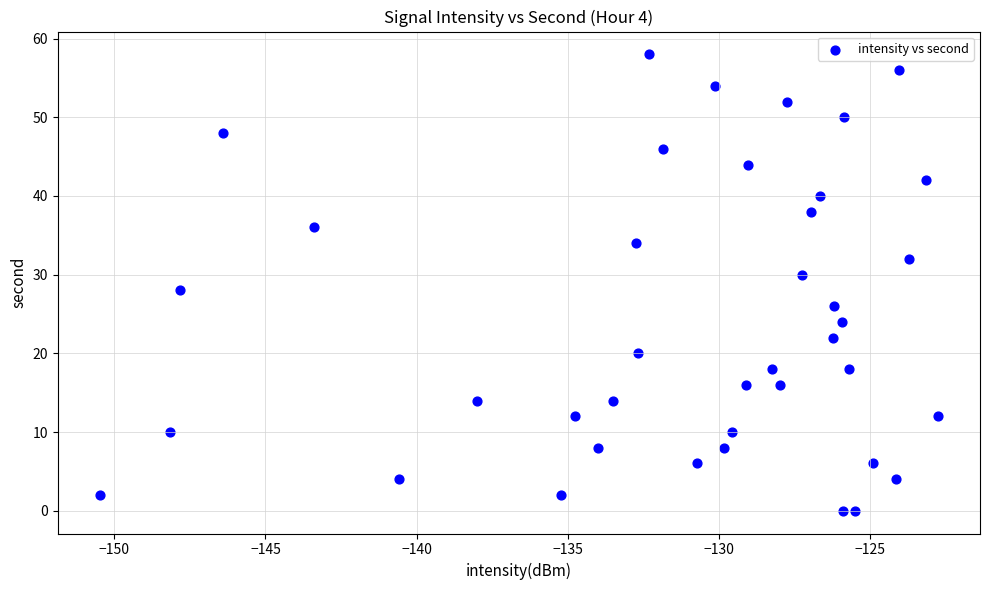

What is the range of Y values (max minus min)?

58